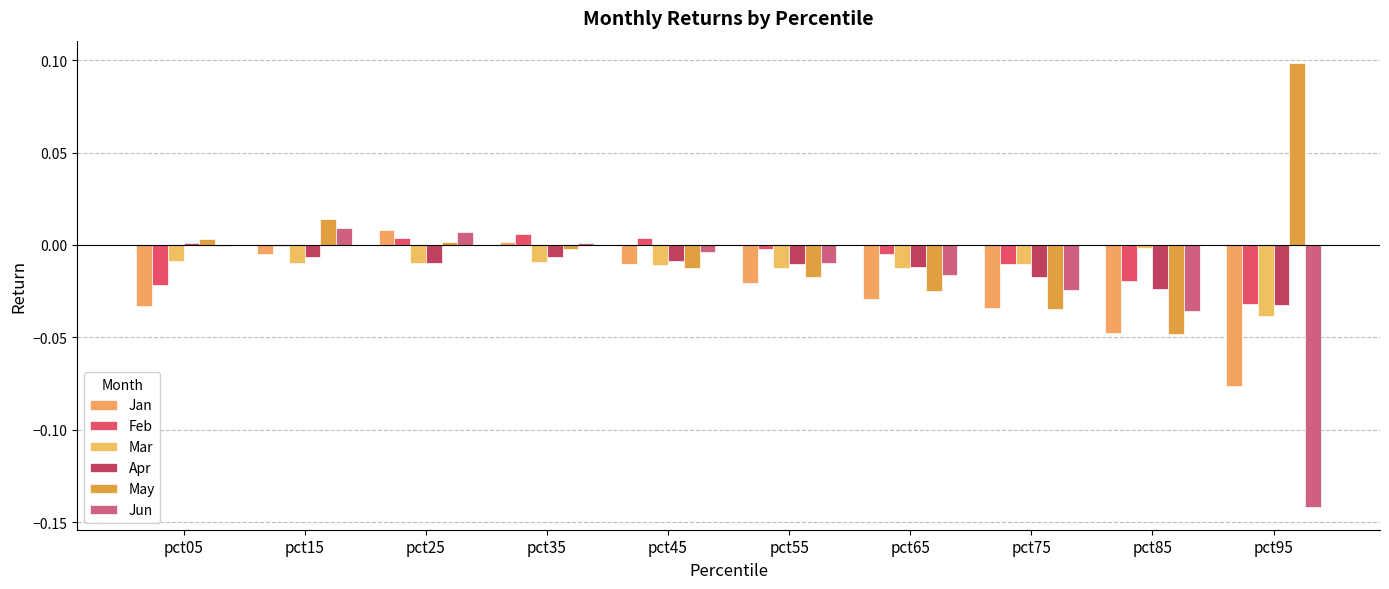

Rank the categories by Feb value from highest to lowest.

pct35, pct45, pct25, pct15, pct55, pct65, pct75, pct85, pct05, pct95